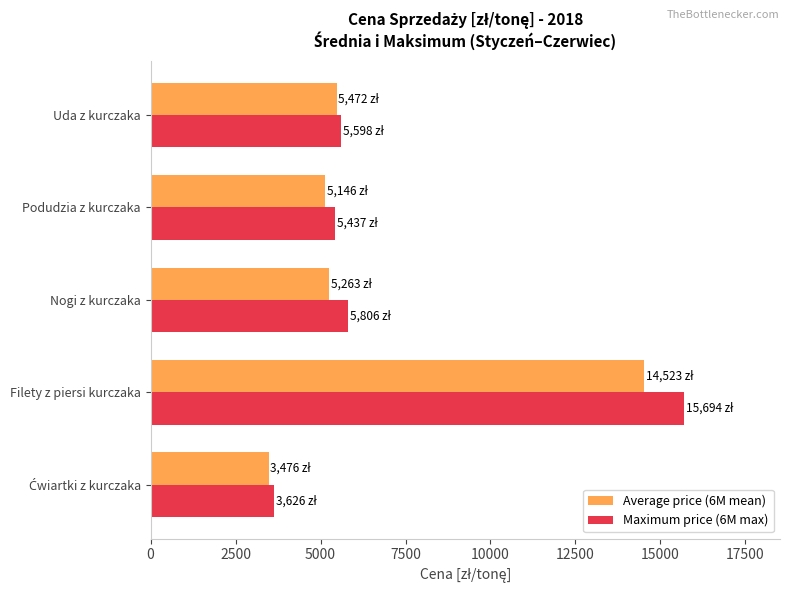

Which series changed the most between Filety z piersi kurczaka and Podudzia z kurczaka?

Maximum price (6M max)